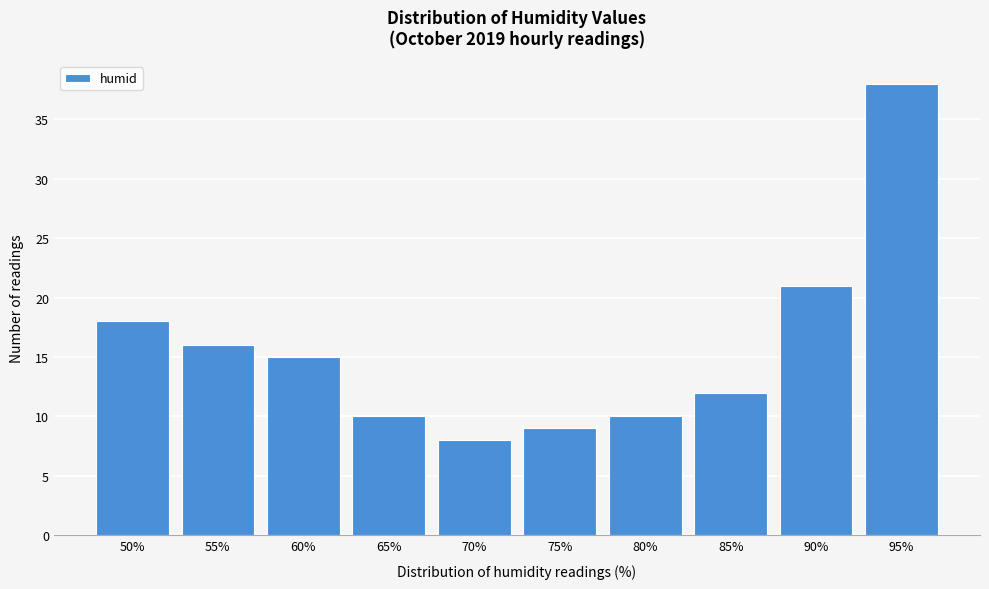

Reading left to right, list all the values displayed in this chart.

50%=18	55%=16	60%=15	65%=10	70%=8	75%=9	80%=10	85%=12	90%=21	95%=38